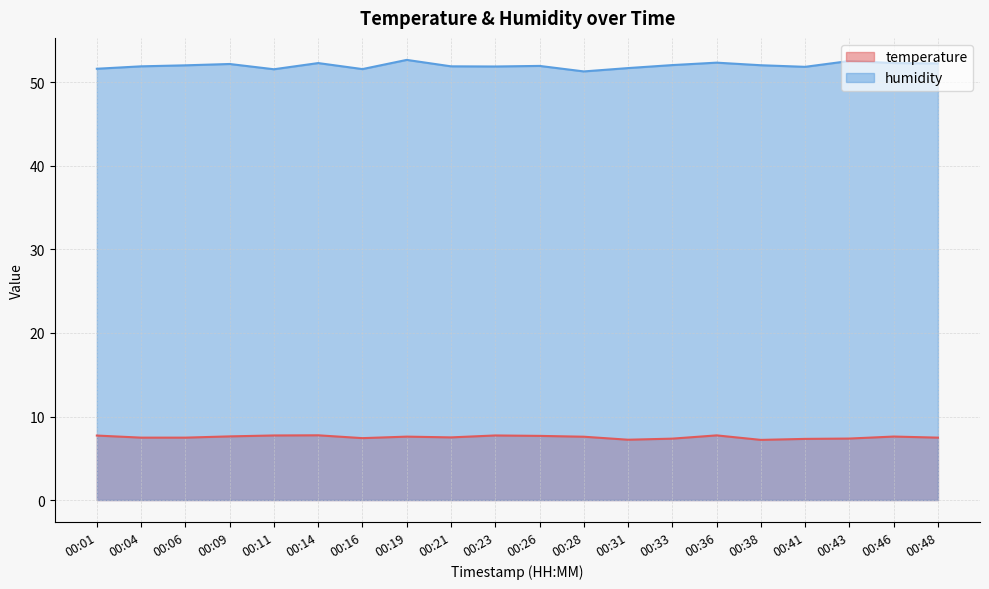

Is it true that humidity equals 15.4 at 00:01?

False